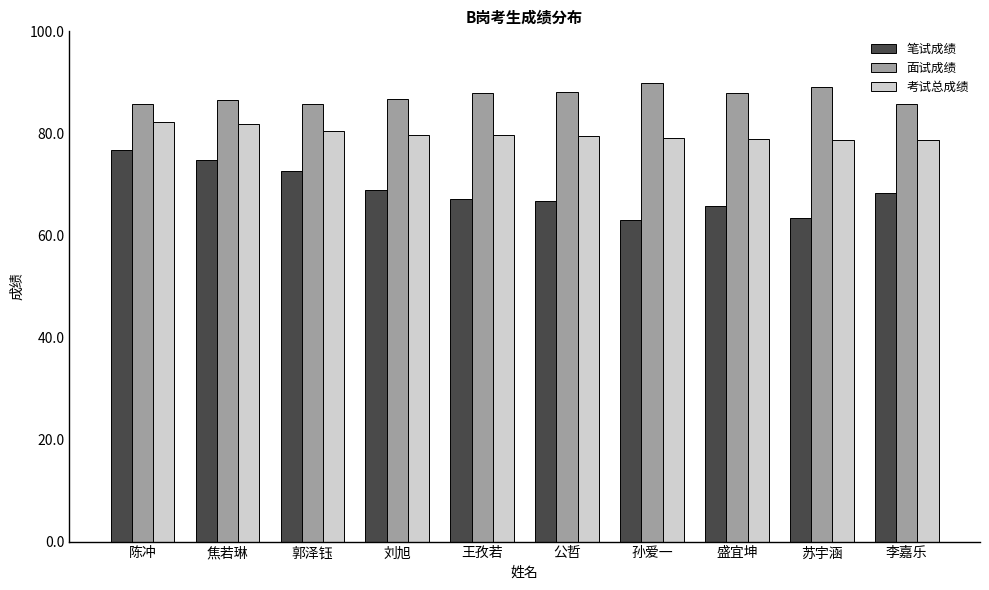

What is the spread (max minus min) of values at 李嘉乐?

17.5